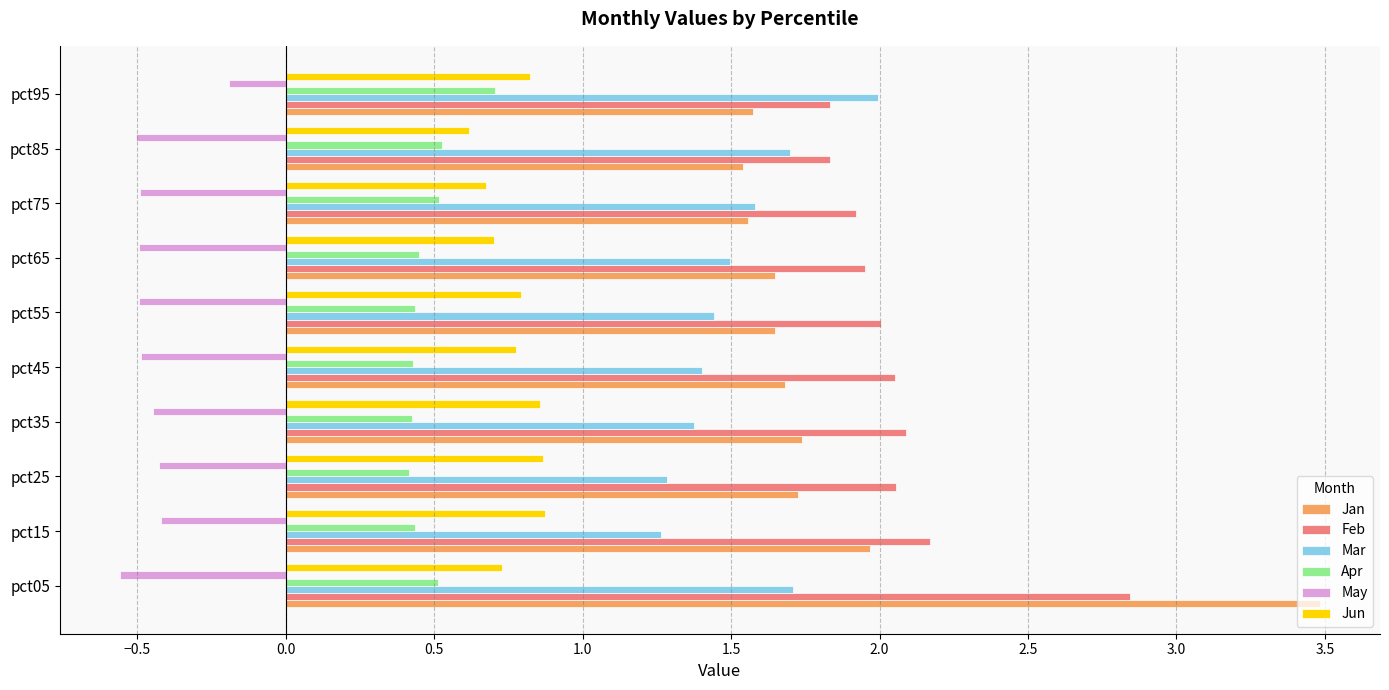

What is the difference between the second highest and minimum values in the Jun series?

0.3